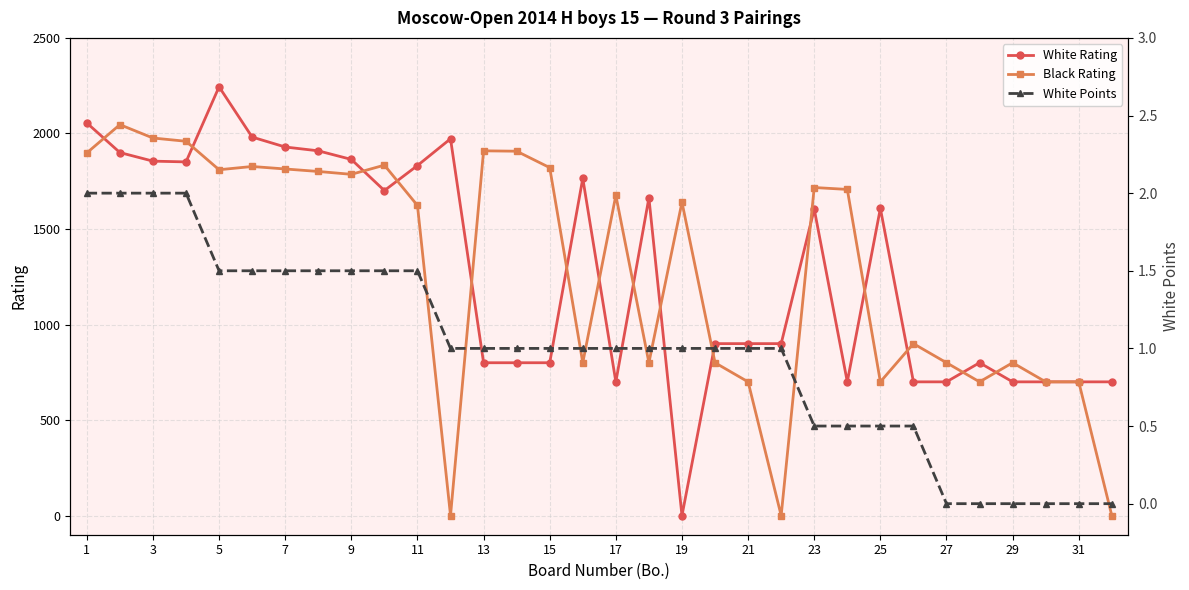

True or false: Black Rating has more than 2 points higher than both neighbors.

True